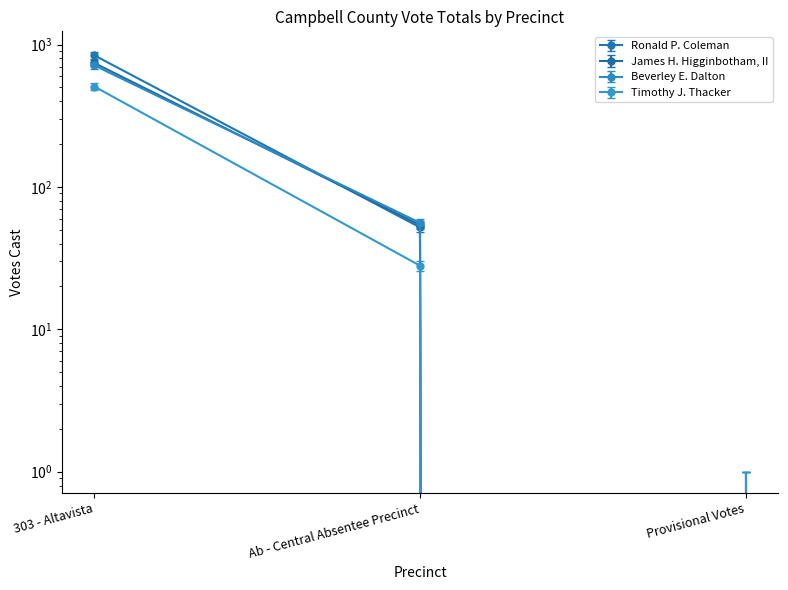

Does the chart have visible grid lines?

No